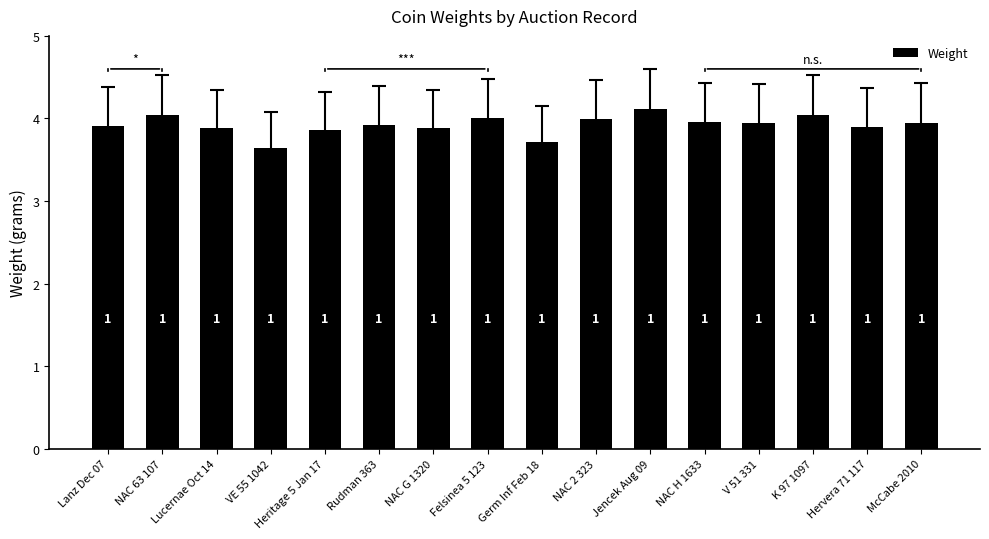

Between Lucernae Oct 14 and K 97 1097, which is larger?

K 97 1097